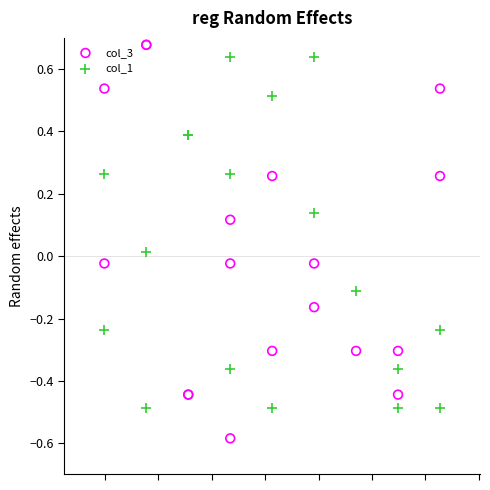

What are all the series names shown in the legend?

col_3, col_1